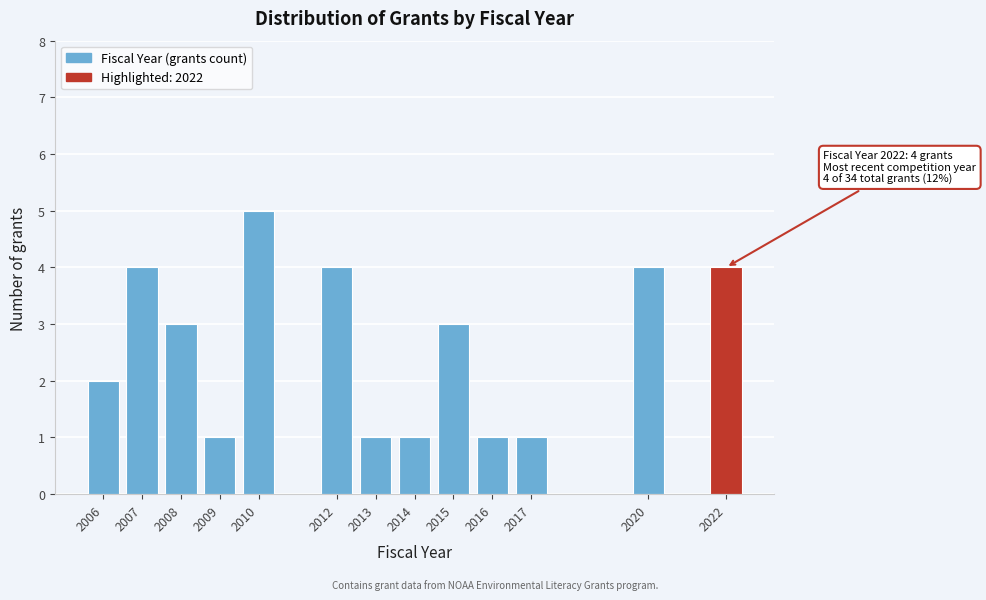

Reading left to right, extract all data points from this chart.

2	4	3	1	5	4	1	1	3	1	1	4	4